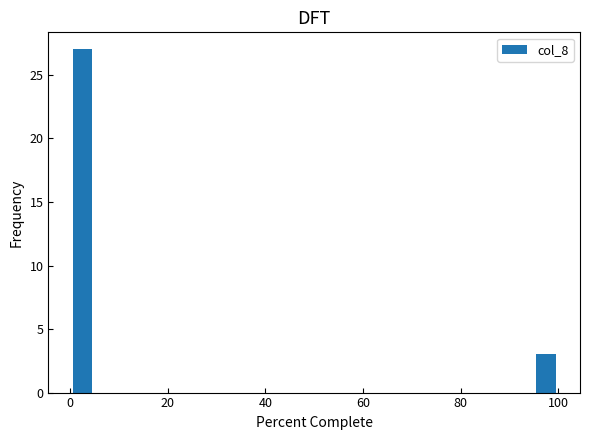

Around what value on the x-axis is the tallest bar? Give the approximate position of its centre, as read against the axis.

2